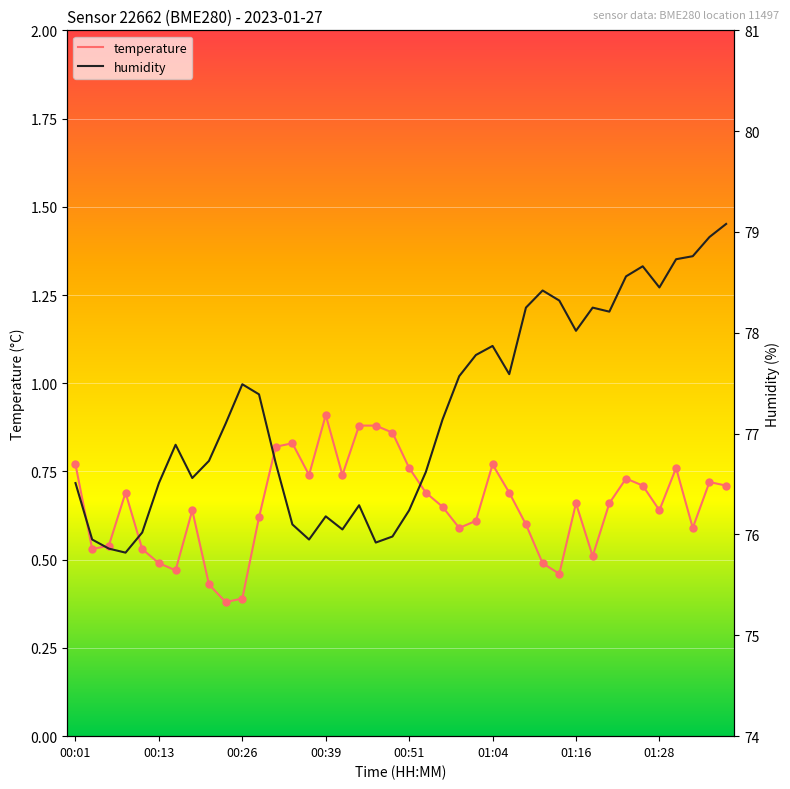

Which series reaches the minimum Y coordinate?

temperature